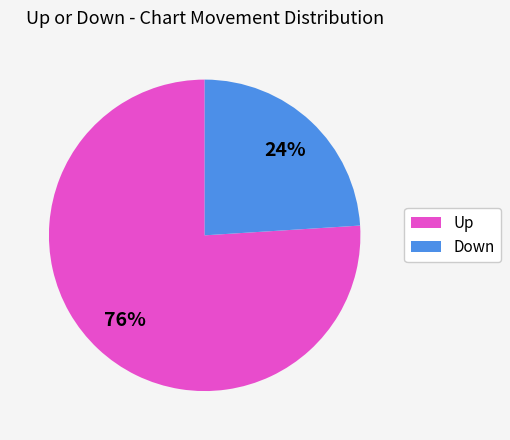

To the nearest percent, what is the average slice percentage?

50%